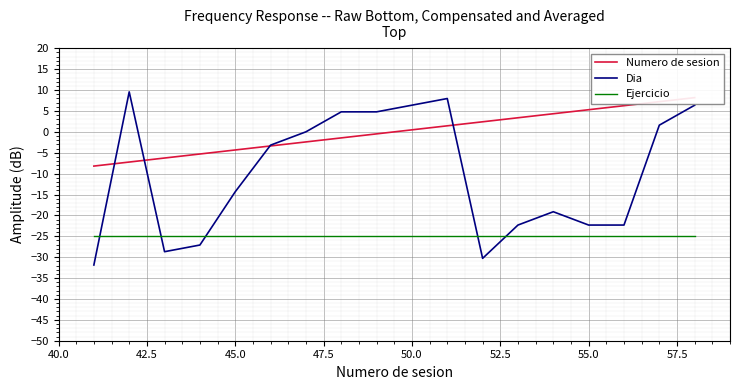

Which series has the largest total across all categories?

Numero de sesion